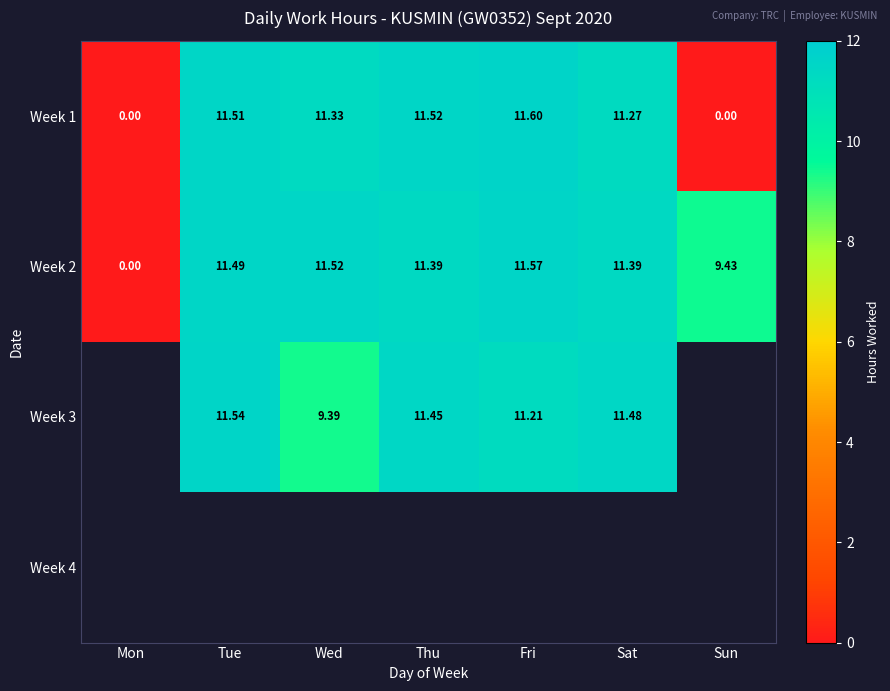

What is the sum of the Week 1 values at Sat and Mon?

11.3